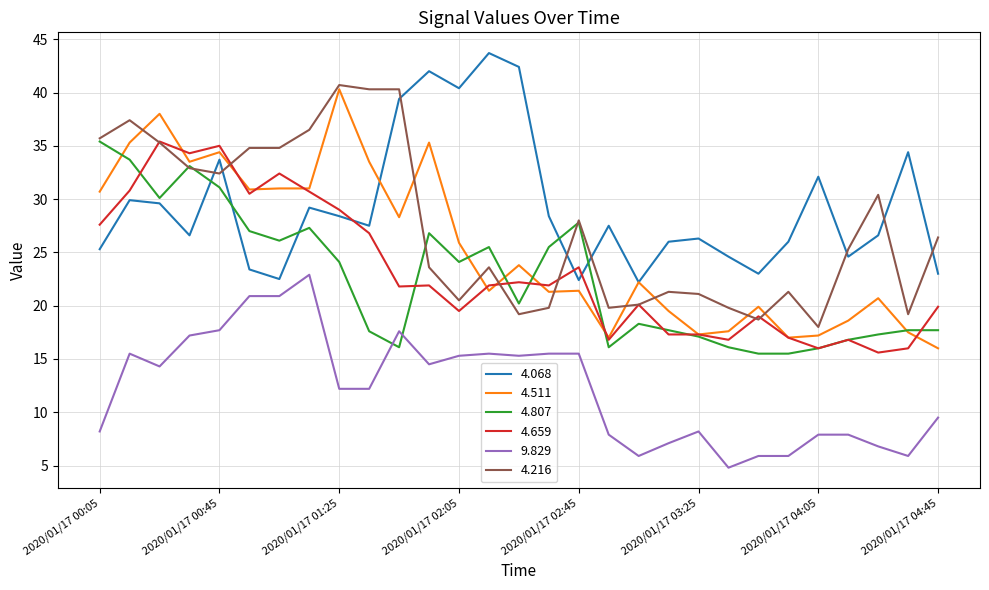

Which series has the widest spread of values?

4.511